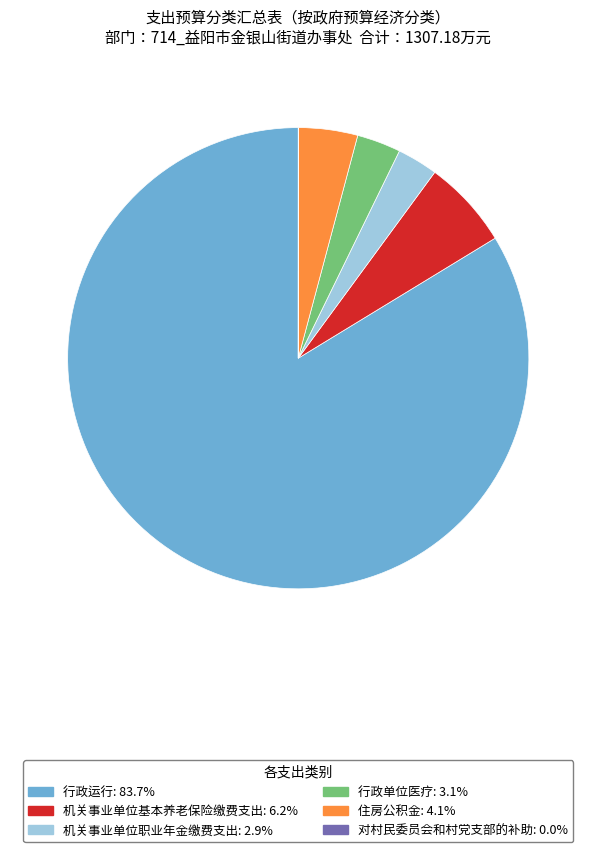

Which slice is the largest?

行政运行